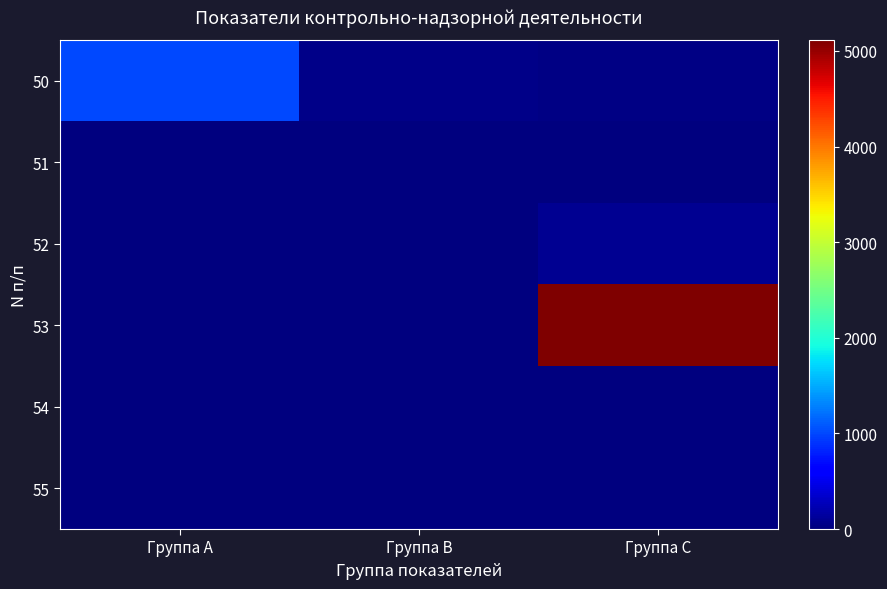

What is the spread (max minus min) of values at Группа B?

49